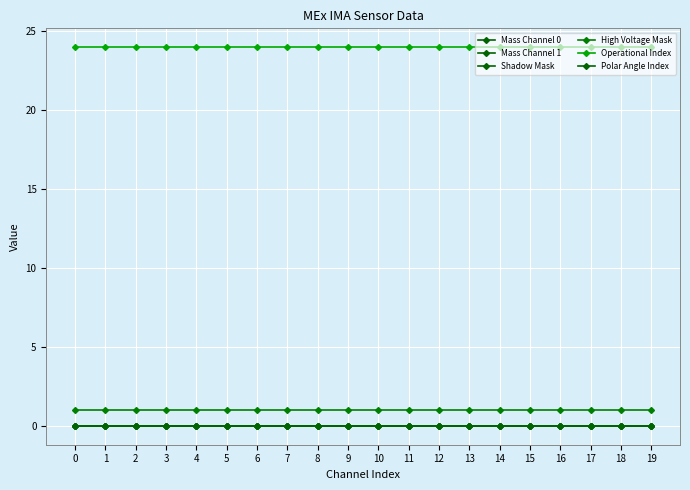

True or false: Polar Angle Index has more than 2 interior local peaks.

False